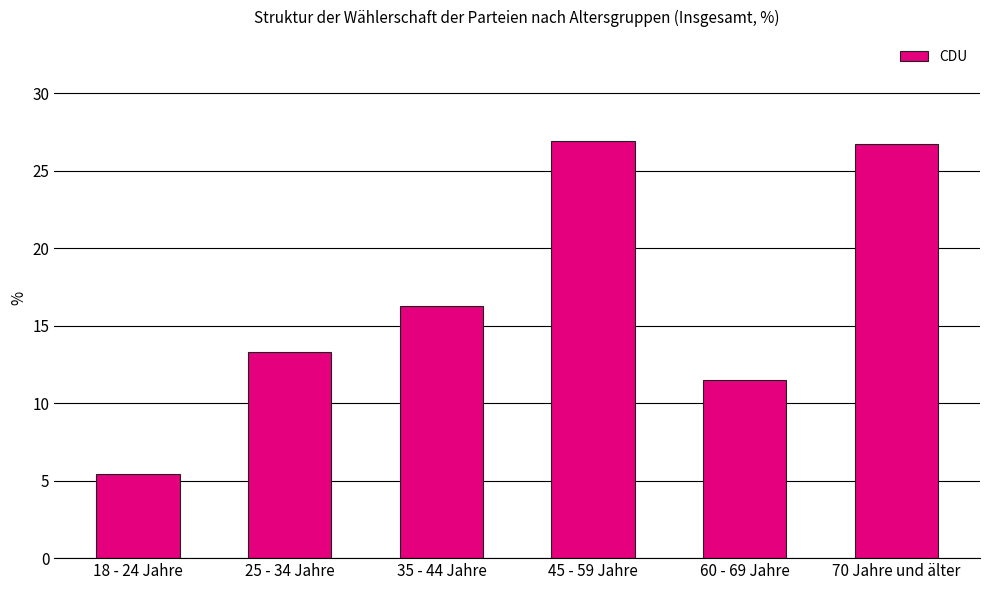

What is the label of the 2nd bar from the right?

60 - 69 Jahre